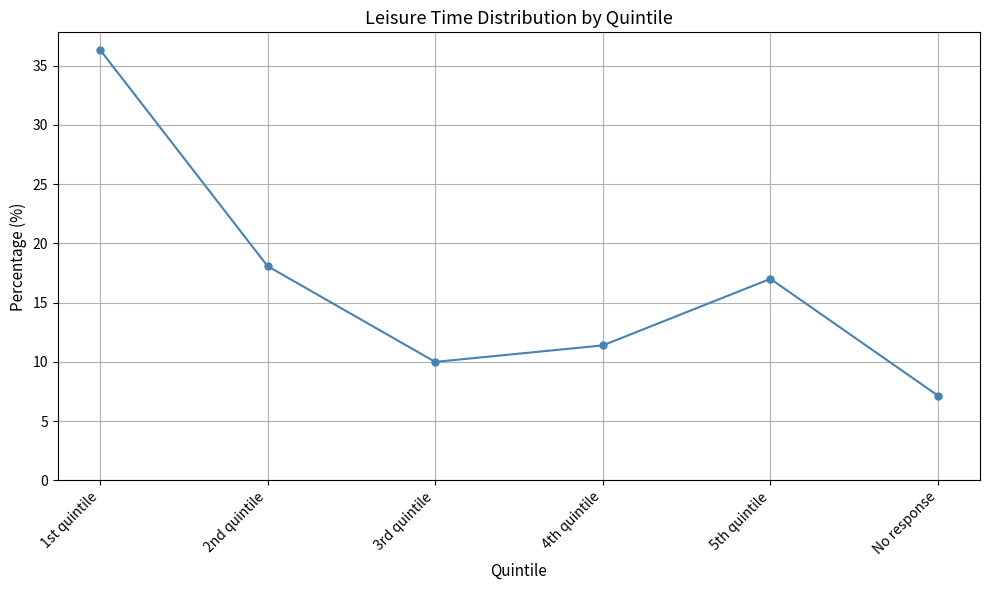

Where is the data nearest to the value 21?

2nd quintile